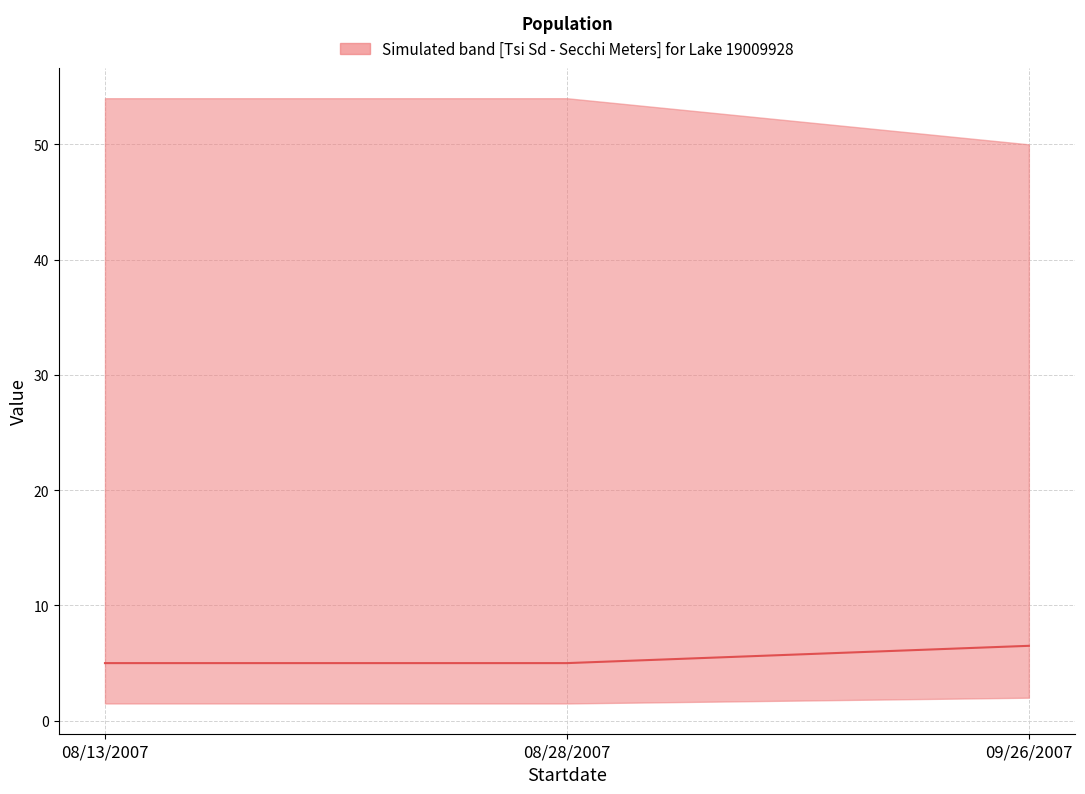

What is the average value?

5.5